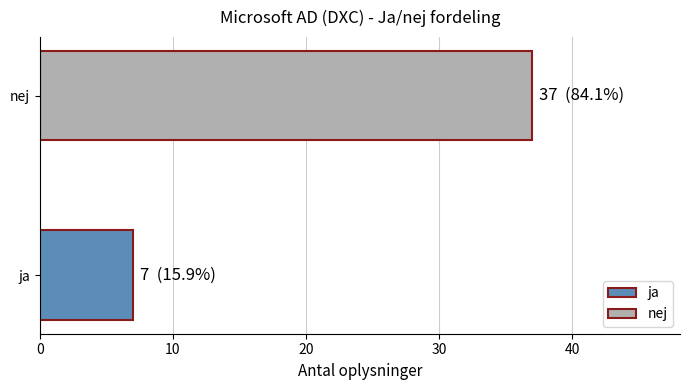

Rank the categories by value from highest to lowest.

nej, ja